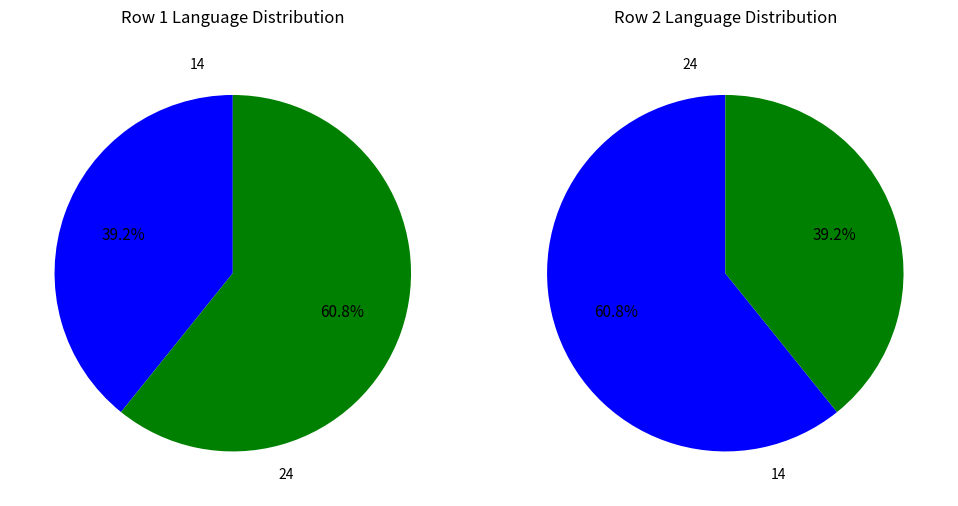

What is the ratio of the value at 14 to the value at 24?

0.6